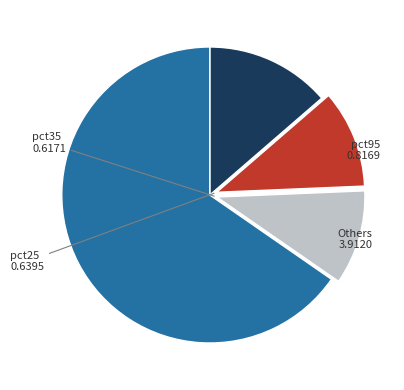

Is there a majority slice in this chart?

Yes